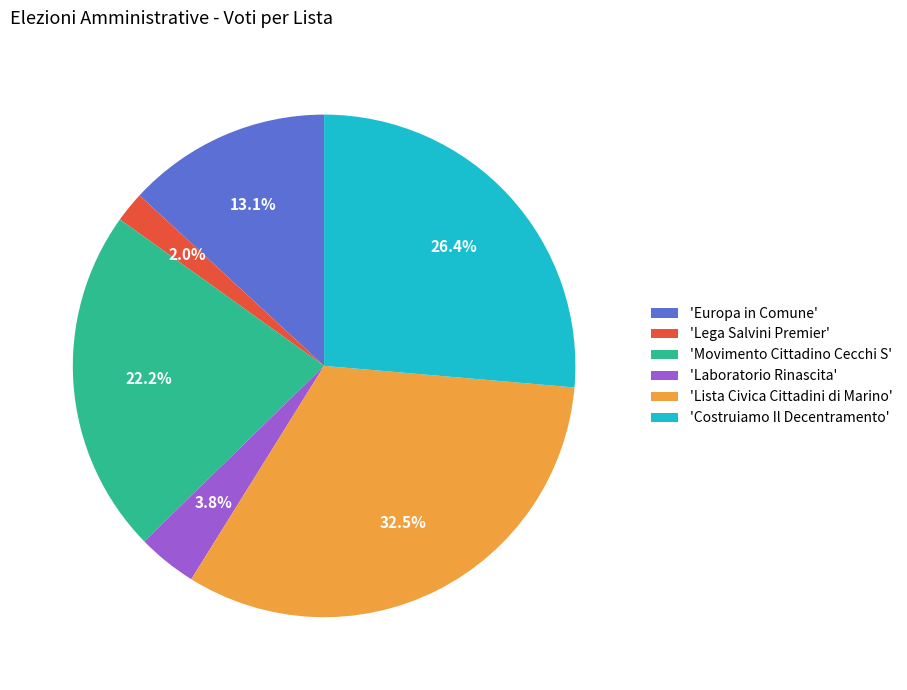

Count the number of slices in the pie.

6